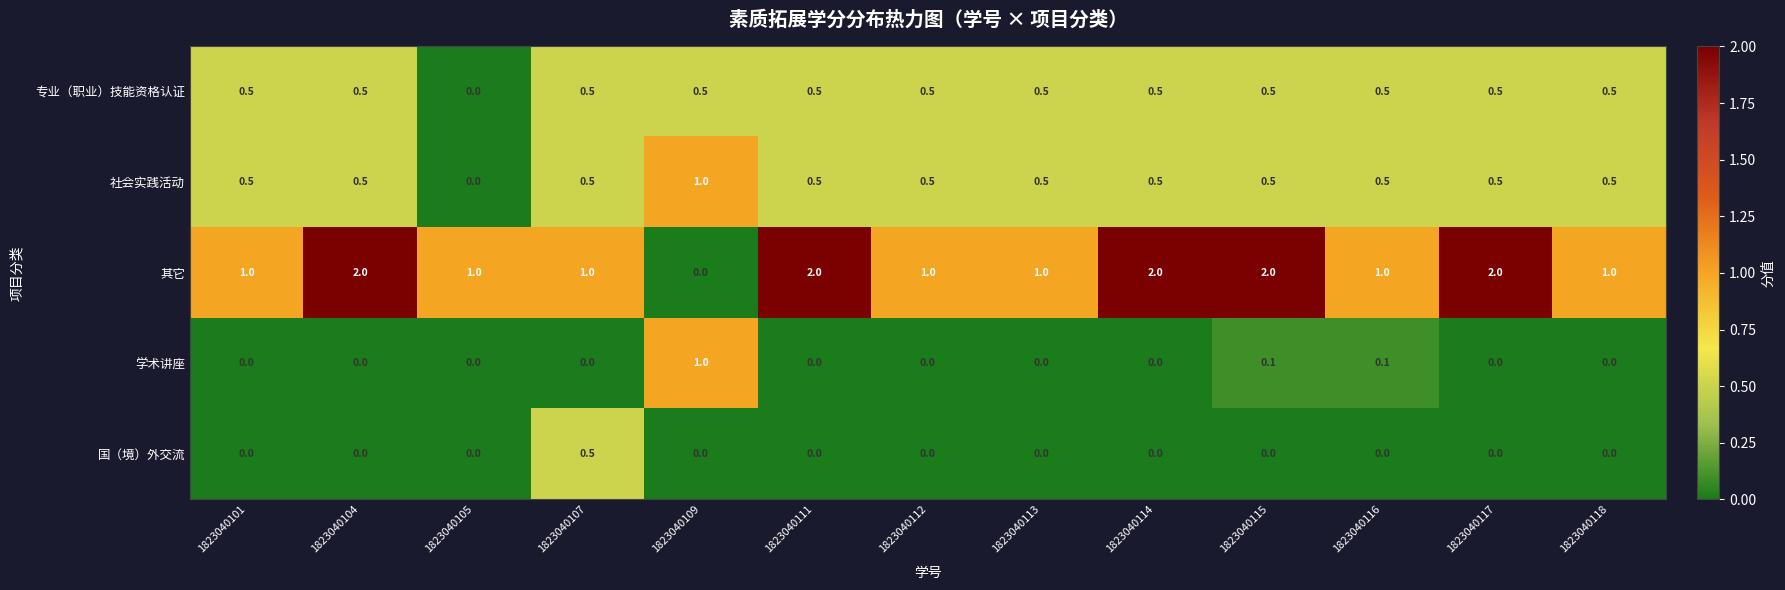

The 国（境）外交流 series shows 0.0 at 1823040113. True or false?

True